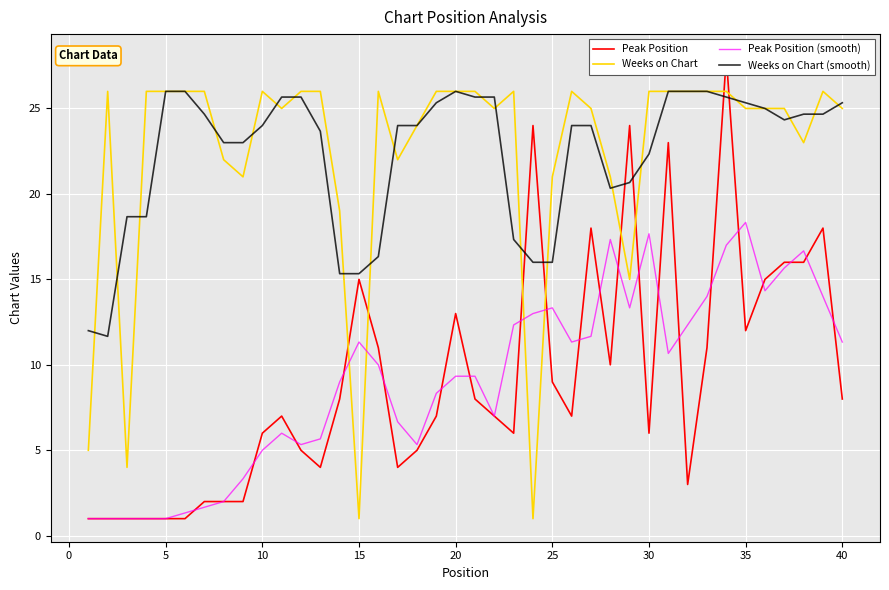

True or false: Weeks on Chart (smooth) and Peak Position (smooth) intersect in this chart.

False